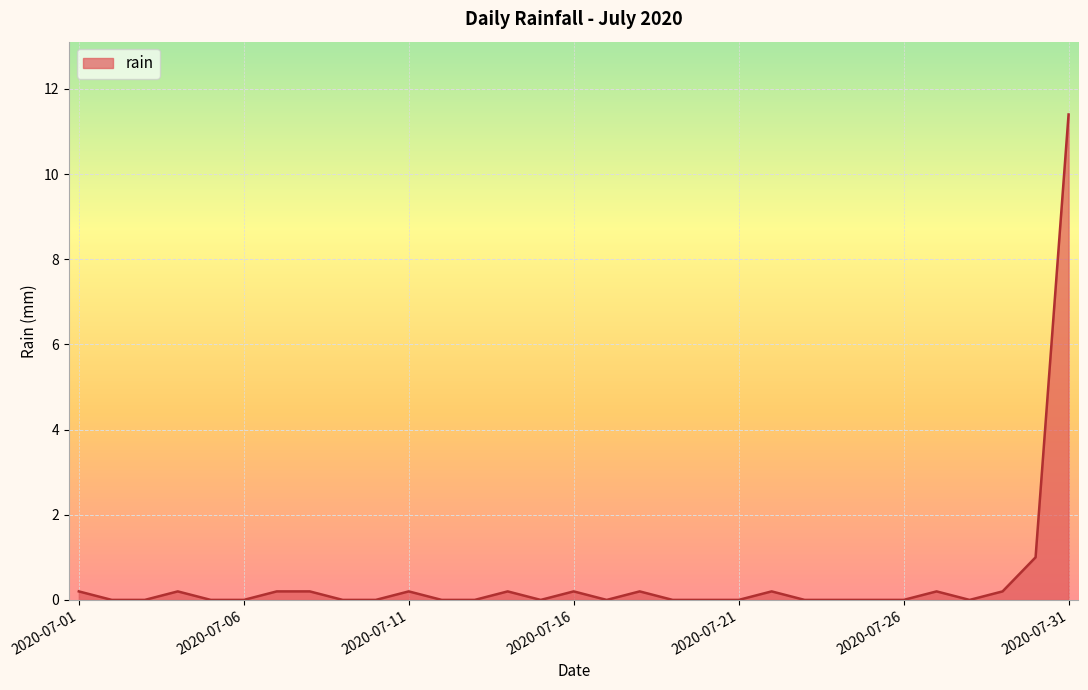

What is the difference between the maximum and minimum values?

11.4